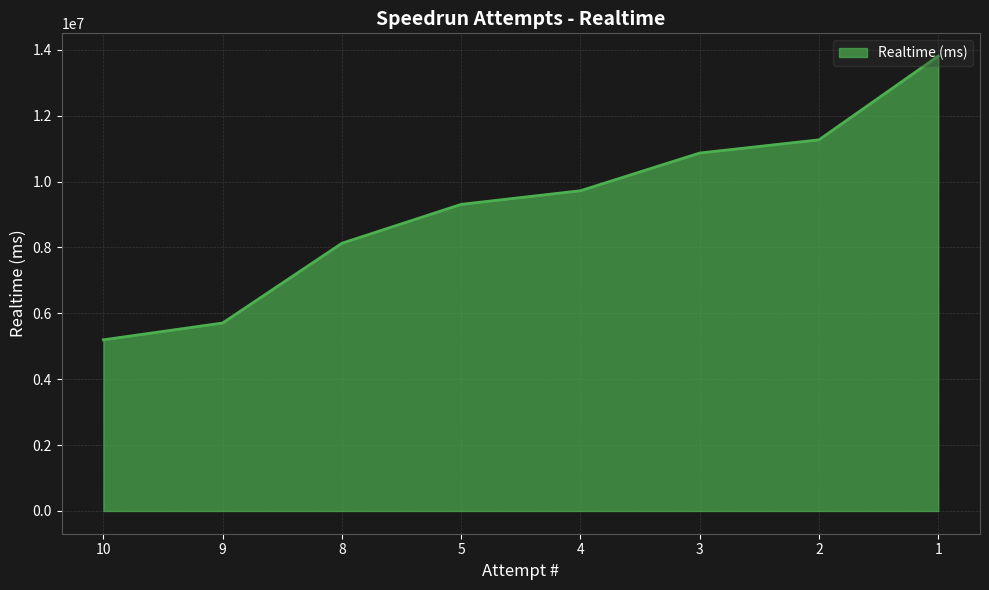

List the labels in order of value, smallest first.

10, 9, 8, 5, 4, 3, 2, 1